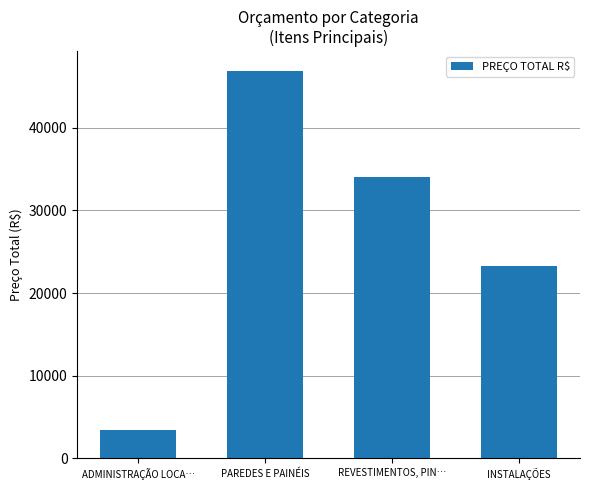

What is the change in value from ADMINISTRAÇÃO LOCA… to PAREDES E PAINÉIS?

+43448.9